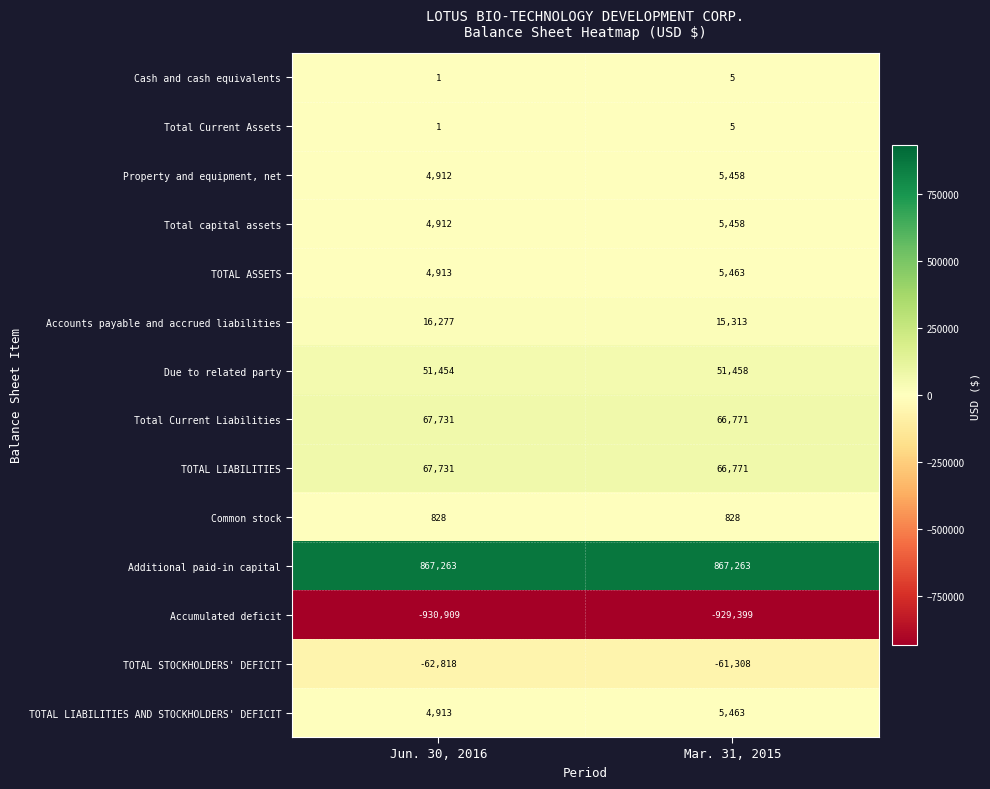

What is the difference between the Due to related party values at Mar. 31, 2015 and Jun. 30, 2016?

4